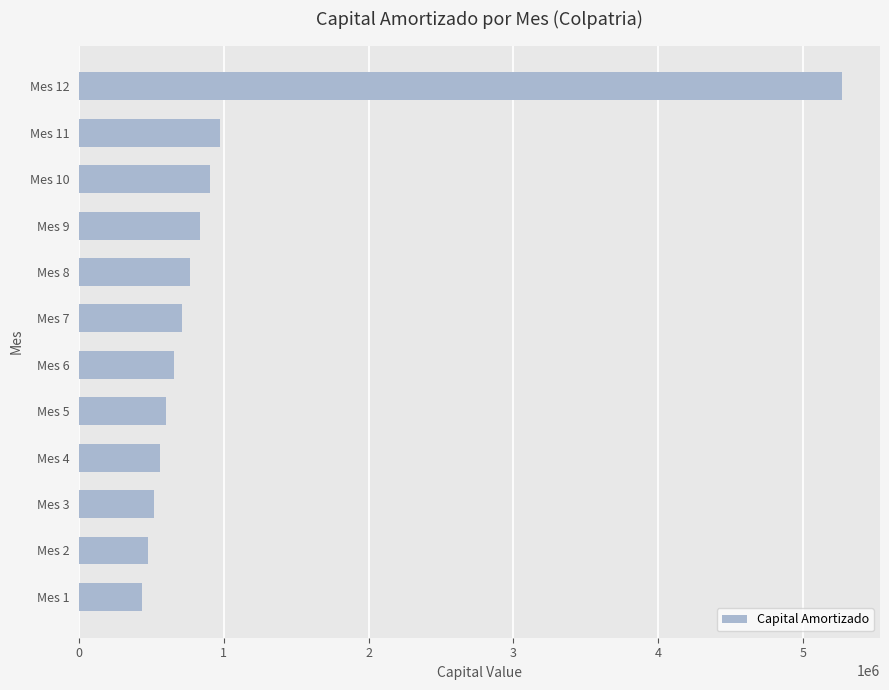

What is the difference between the second highest and second lowest values?

501733.9